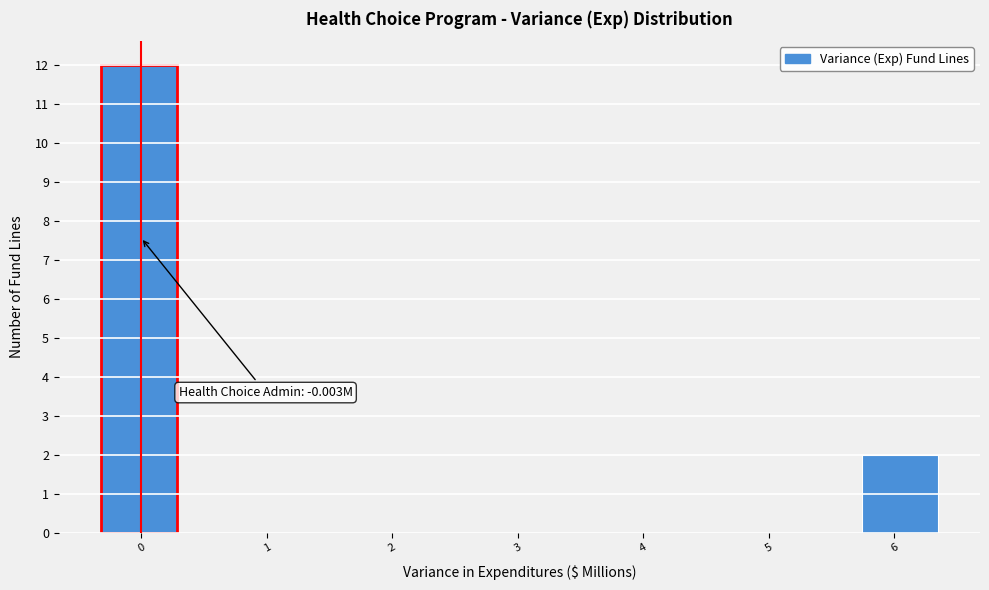

Which range on the x-axis has the tallest bar?

-0.3 to 0.3